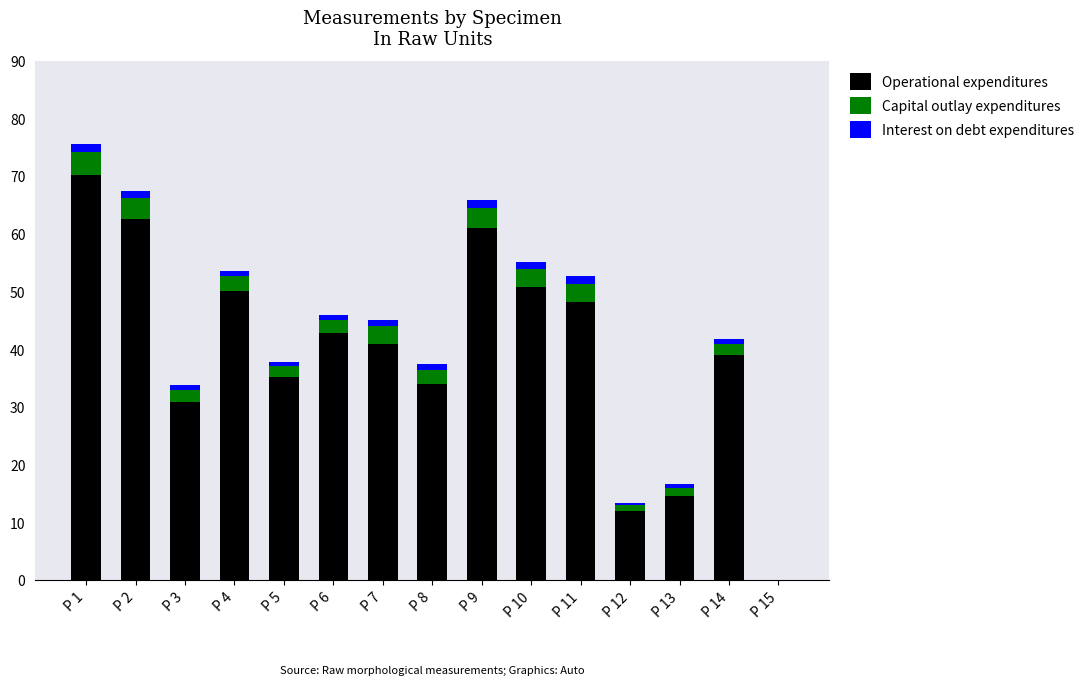

At which category is the sum across all series the highest?

P 1